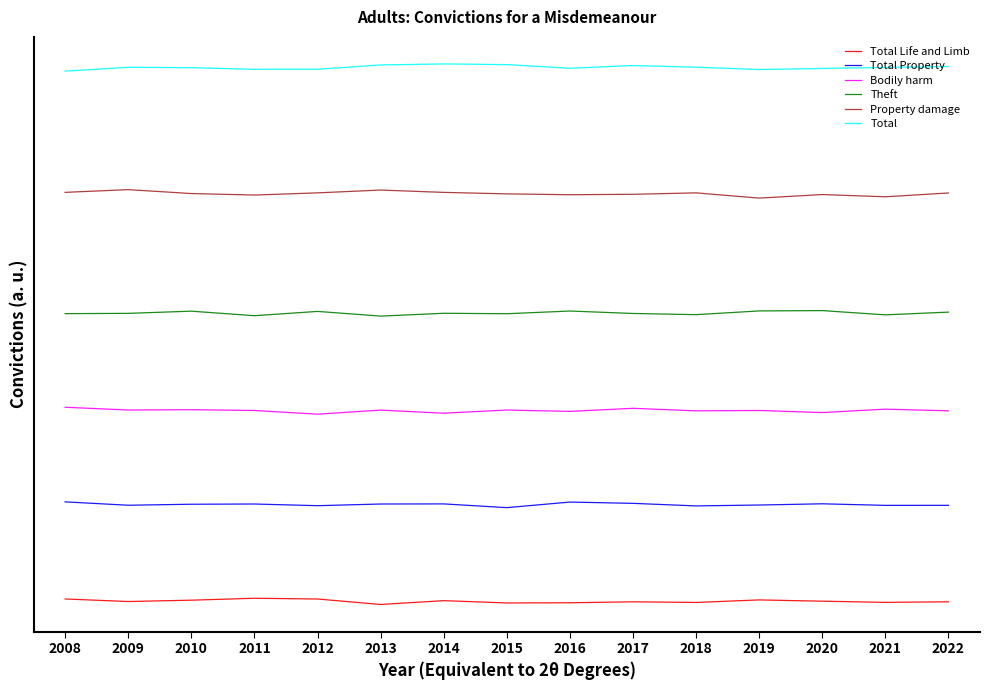

What is the total value across all series at 2022?

6358.4